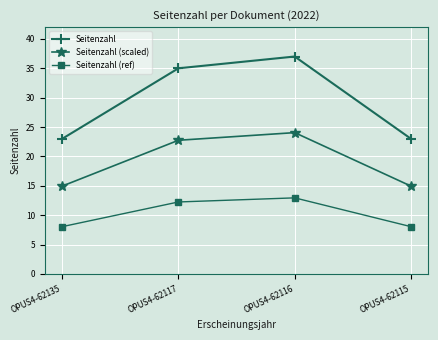

Read the Seitenzahl value at OPUS4-62117.

35.0